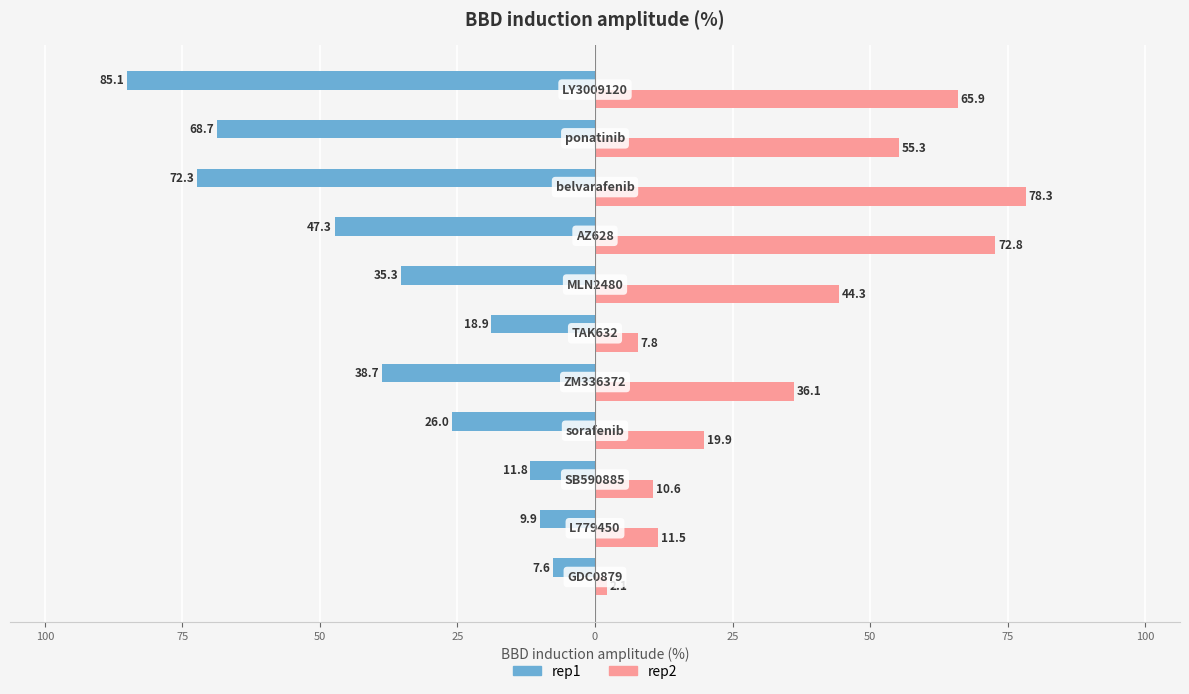

What are all the series names shown in the legend?

rep1, rep2